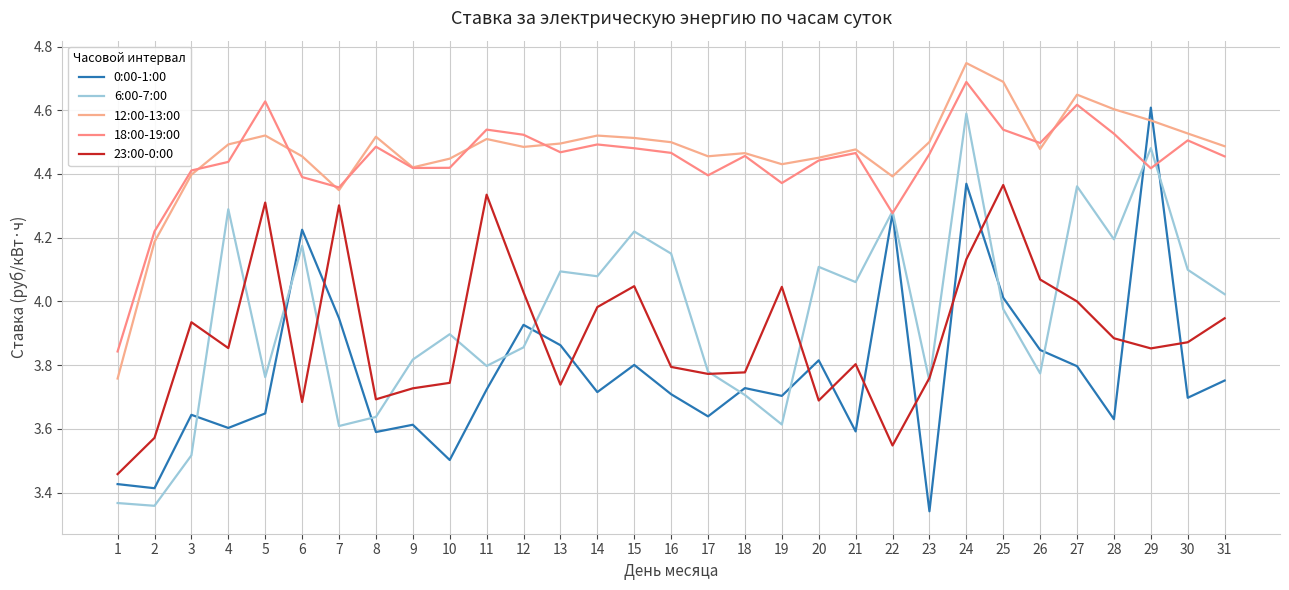

List the series in order of their peak value, highest first.

12:00-13:00, 18:00-19:00, 0:00-1:00, 6:00-7:00, 23:00-0:00